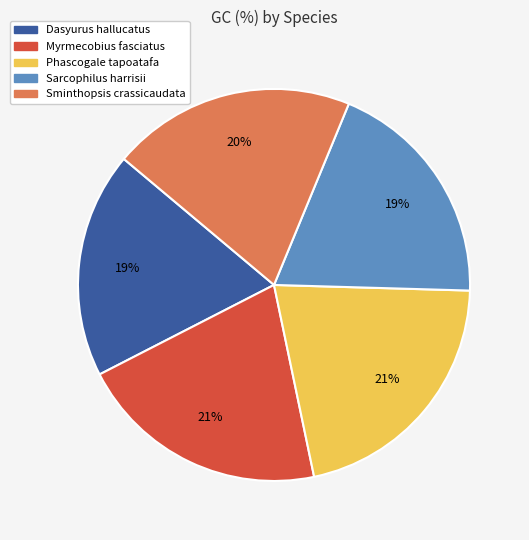

Is it true that Sarcophilus harrisii is 14% of the pie?

False